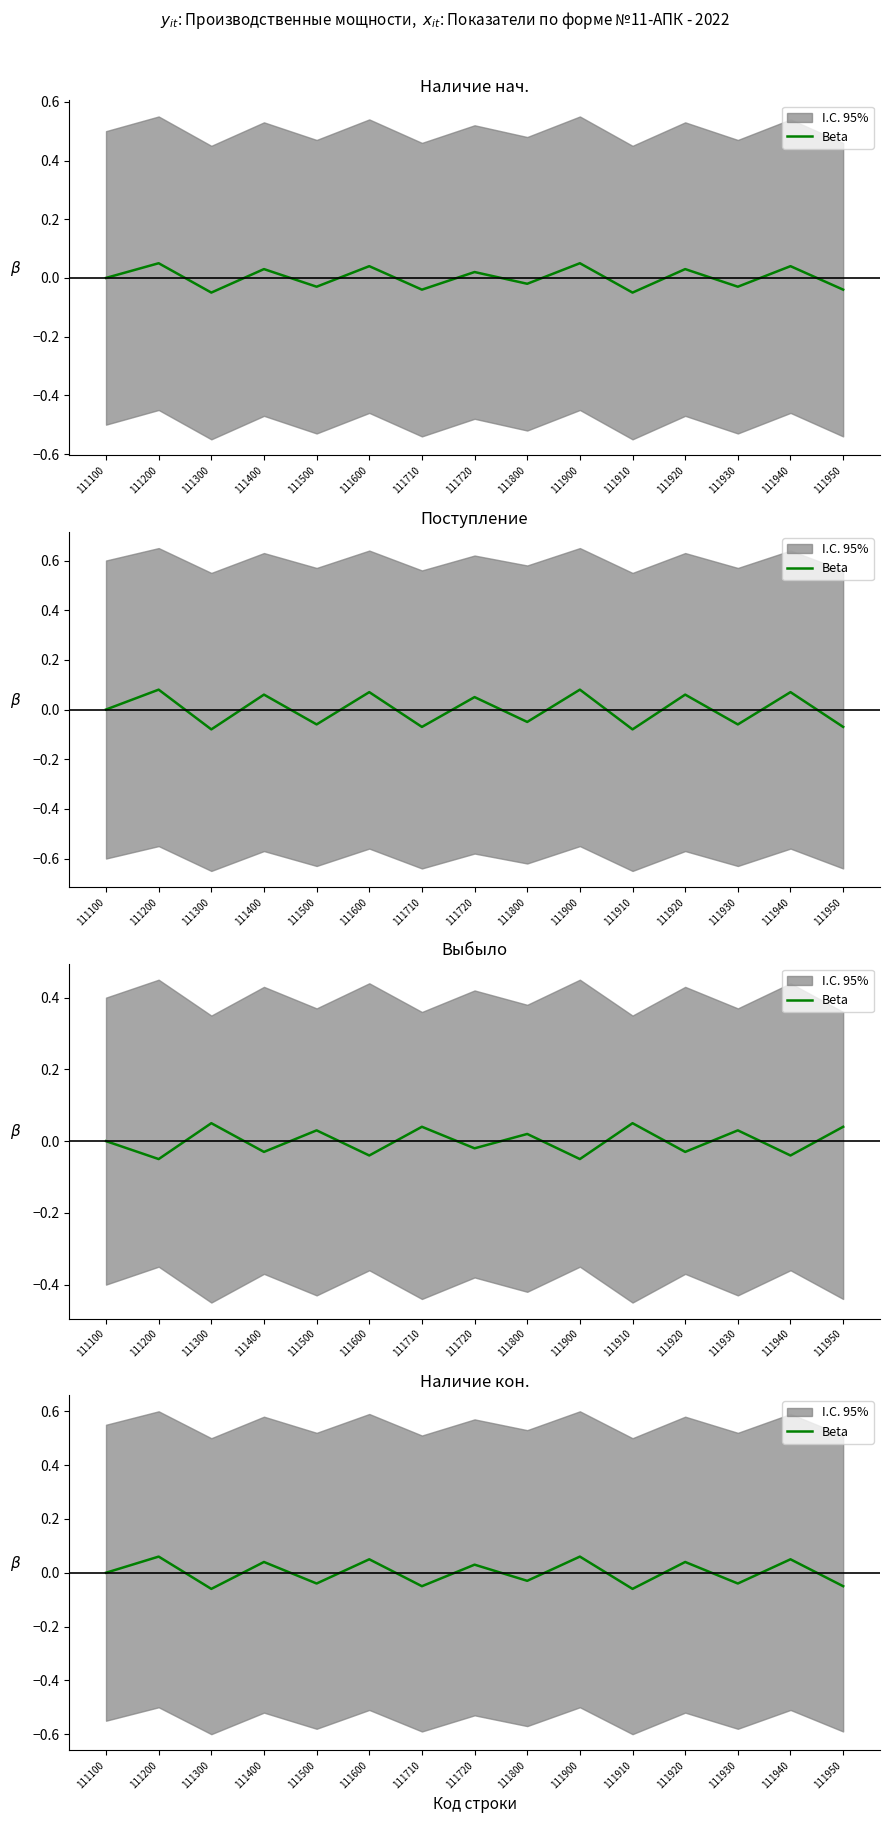

Count the values in the range 0 to 1.

8